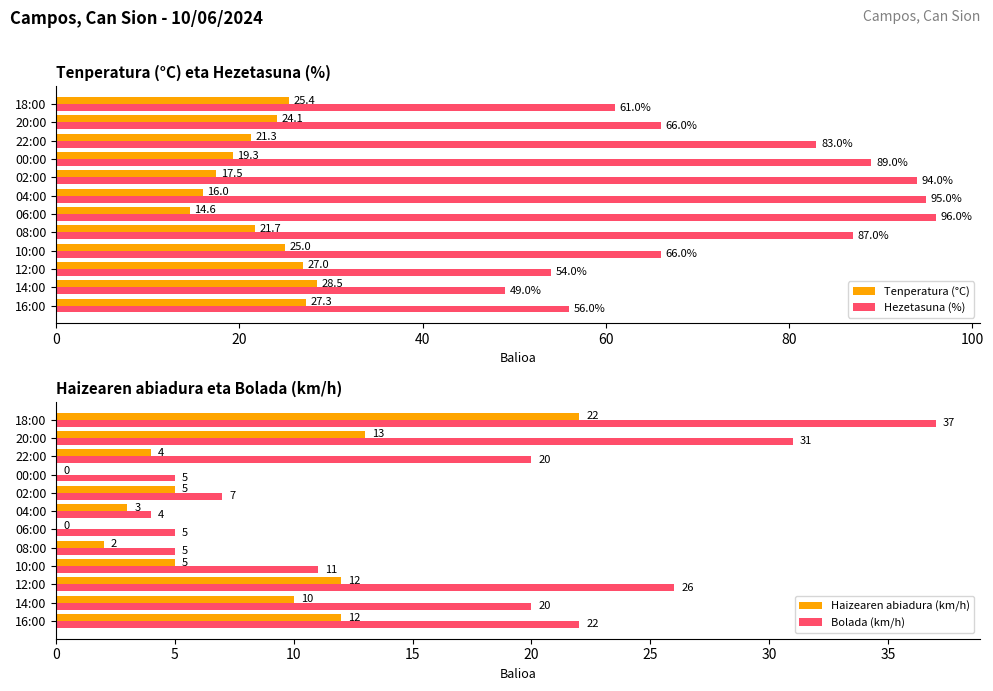

What is the difference between the second highest and second lowest values in the Hezetasuna (%) series?

41.0